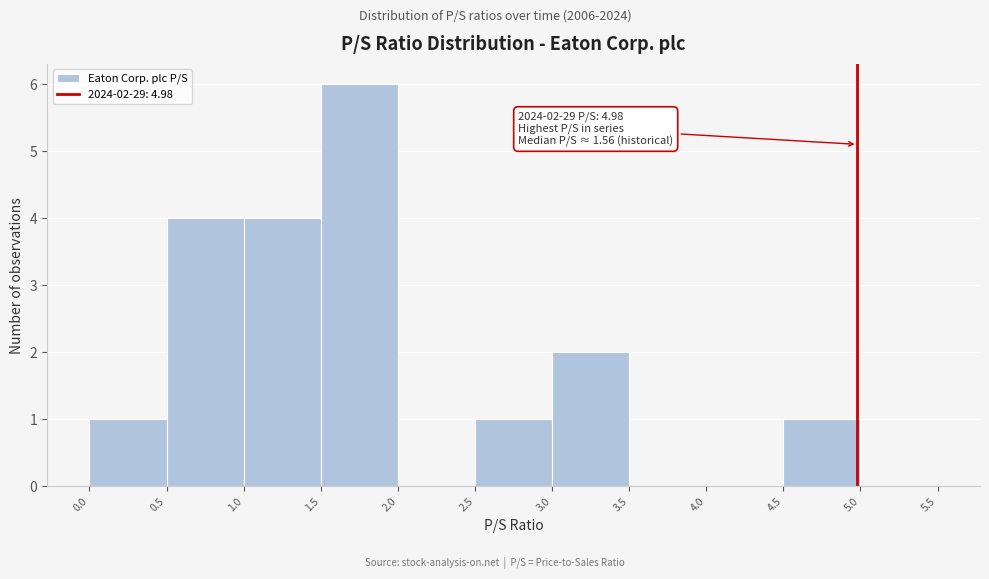

Over which range of the x-axis is the bar tallest?

1.5 to 2.0